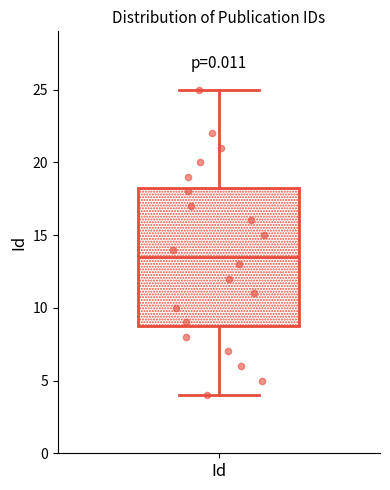

Transcribe this box plot: give where the median line is, the range the box spans, and where the two whiskers end, as read against the y-axis. The values are not printed on the chart, so give them approximately, as read against the axis.

median 13.5, box 9.0 to 18.5, whiskers 4.0 to 25.0